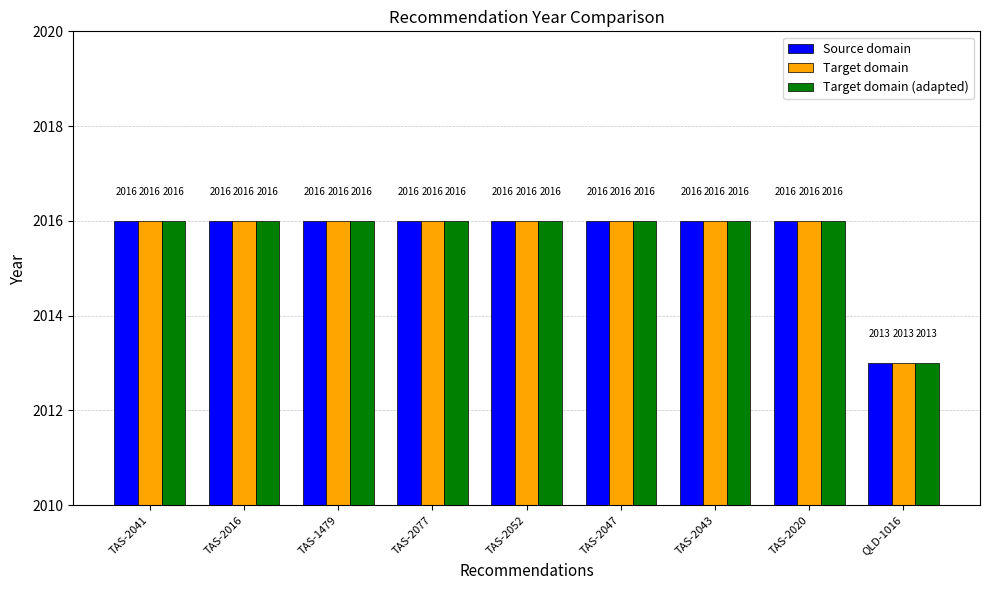

At how many categories does at least one series exceed 2014?

8